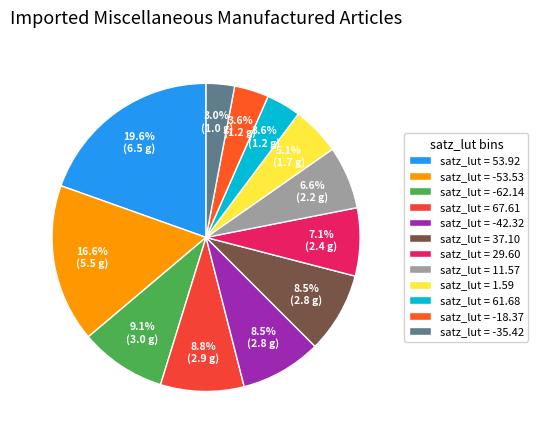

Count the number of slices in the pie.

12